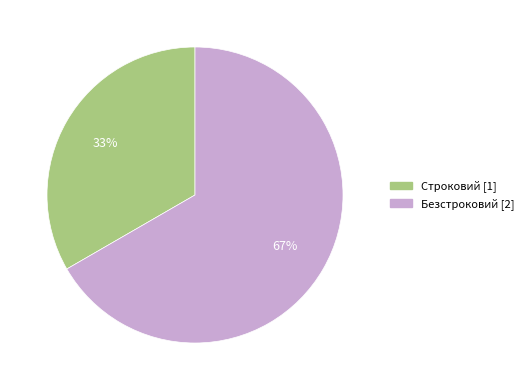

Between Безстроковий and Строковий, which is larger?

Безстроковий